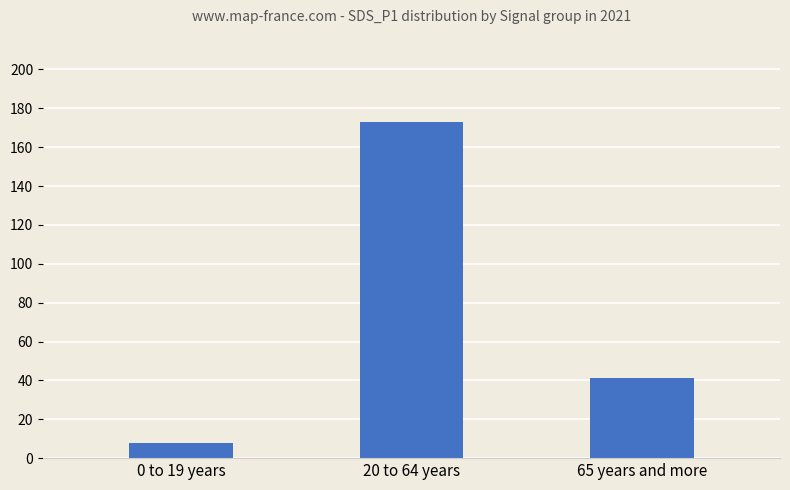

Are the bars grouped side by side (vs. stacked)?

No